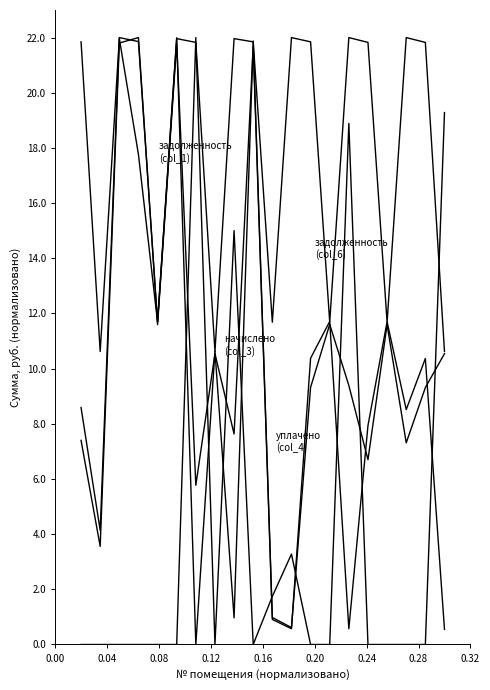

Does the chart have visible grid lines?

No